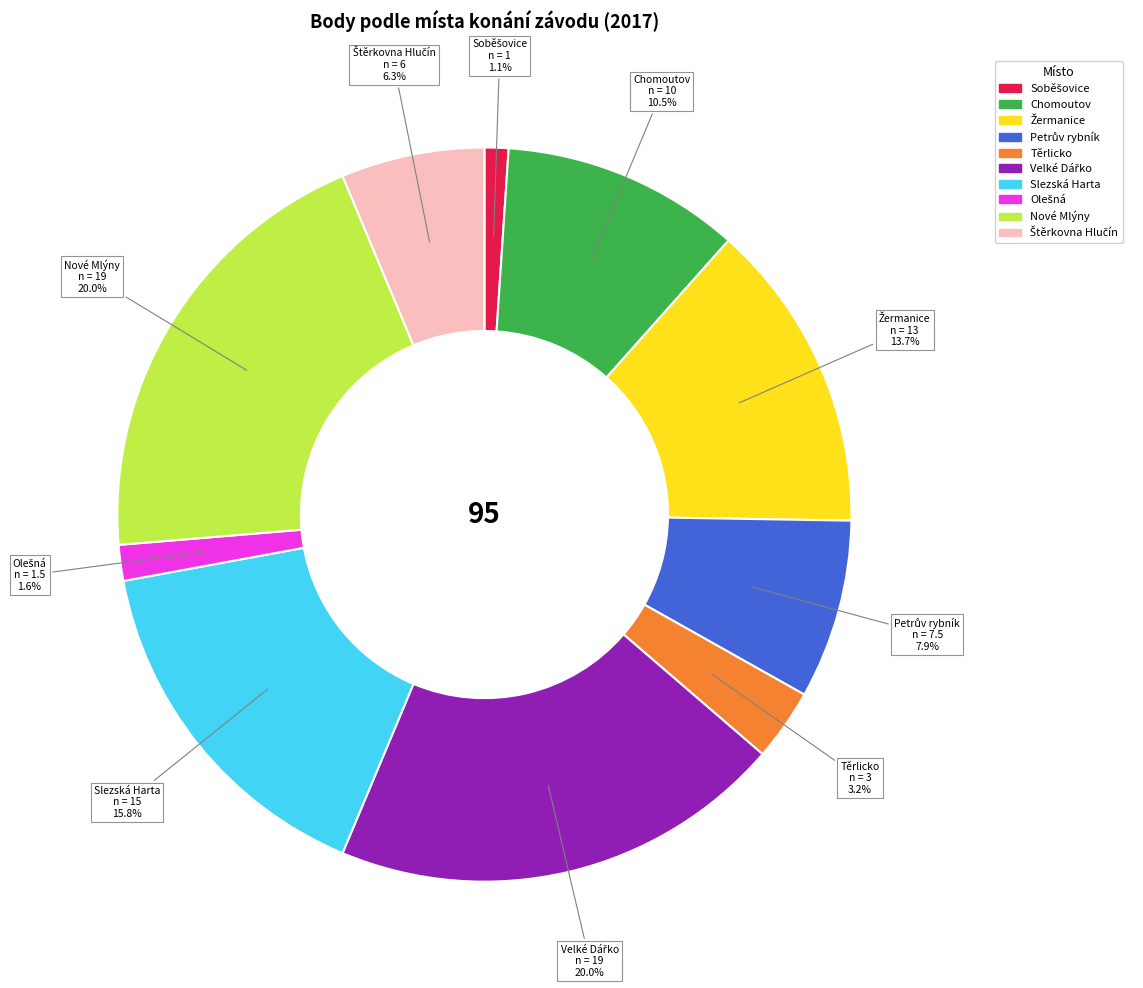

Between Těrlicko and Chomoutov, which is larger?

Chomoutov